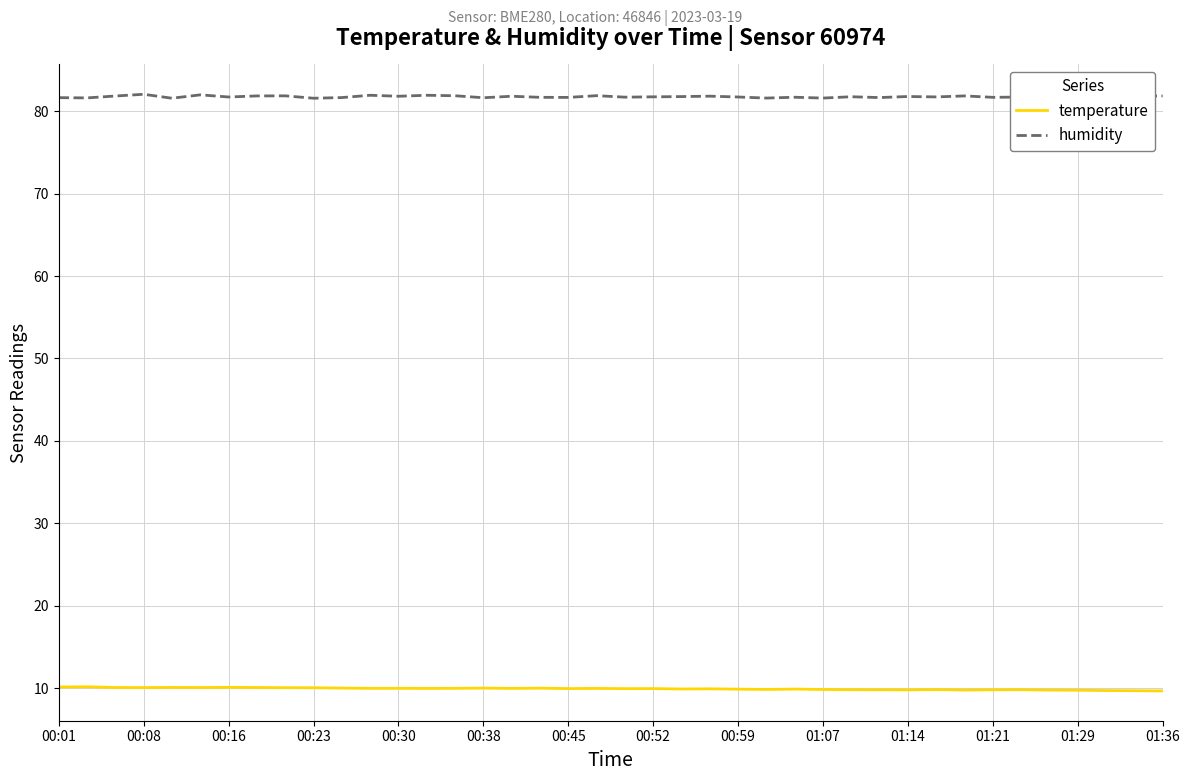

In temperature, how many points are lower than both neighbors (excluding endpoints)?

10